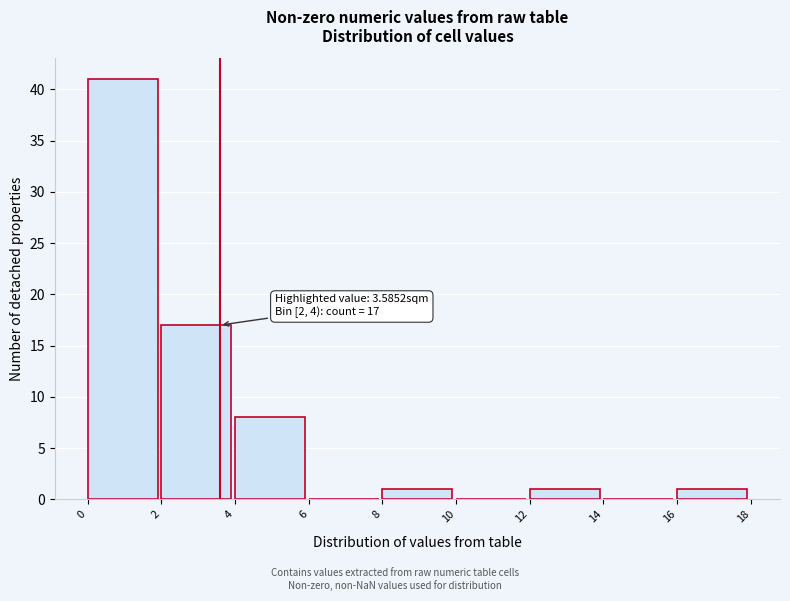

Which range on the x-axis has the tallest bar?

0 to 2